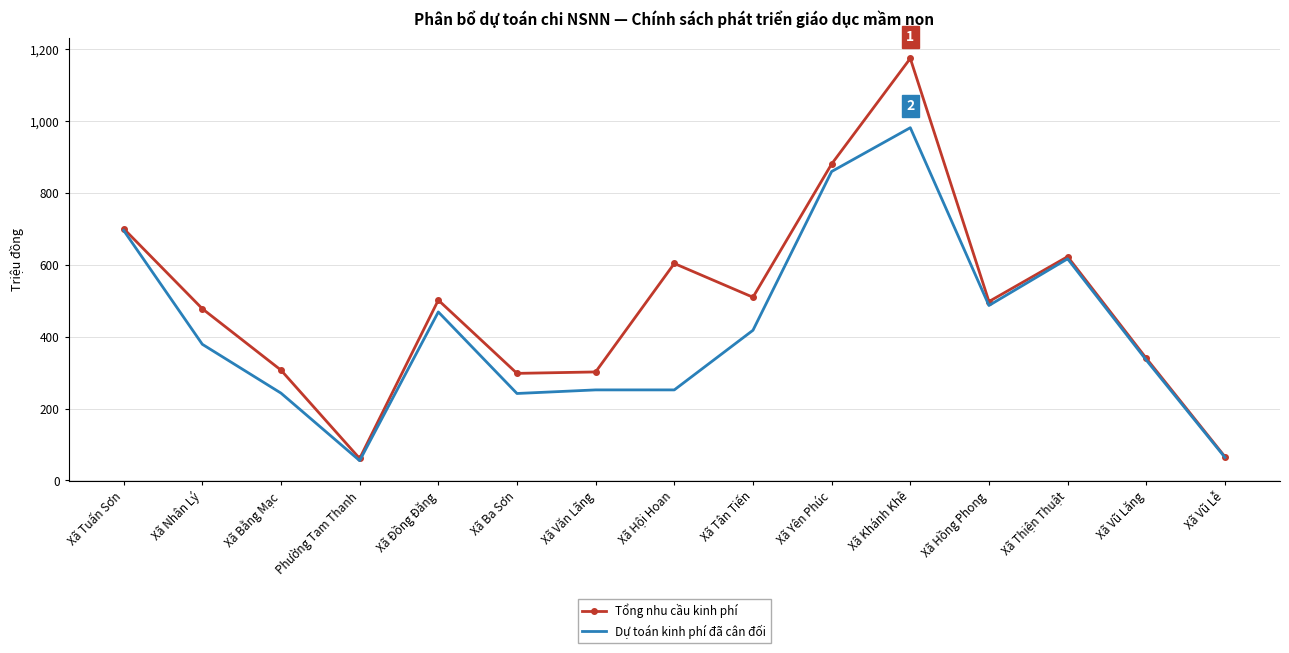

What is the total value across all series at Xã Hội Hoan?

856